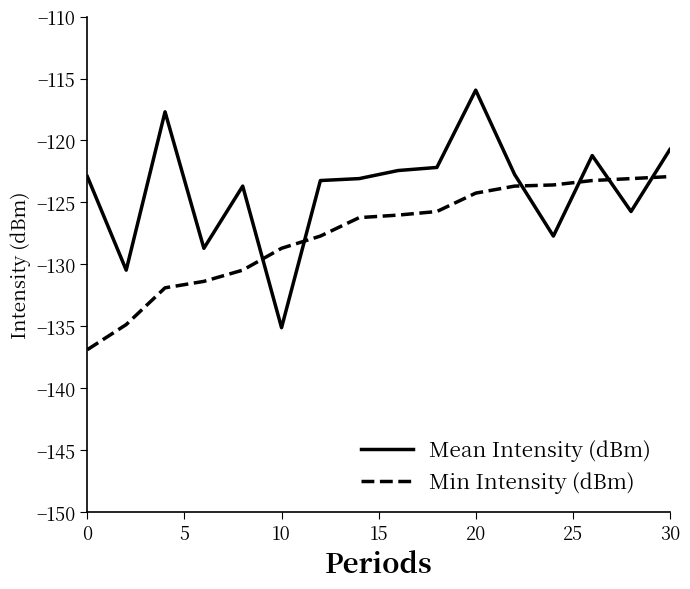

Which series ends up on top after the final intersection of Min Intensity (dBm) and Mean Intensity (dBm)?

Mean Intensity (dBm)